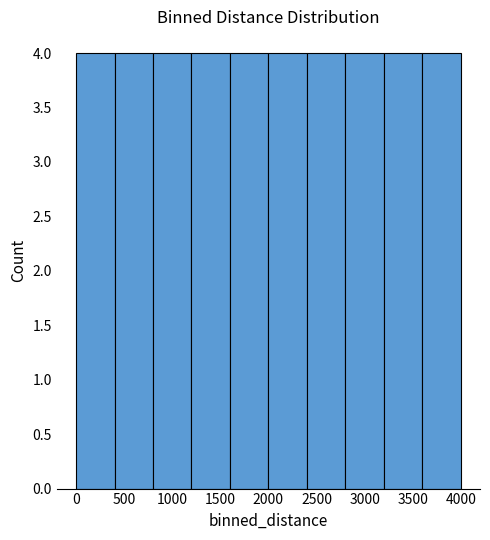

Reading left to right, transcribe this chart: for each bar, give the range it covers on the x-axis and its height. The values are not printed on the chart, so give them approximately, as read against the axis.

0 to 400: 4
400 to 800: 4
800 to 1200: 4
1200 to 1600: 4
1600 to 2000: 4
2000 to 2400: 4
2400 to 2800: 4
2800 to 3200: 4
3200 to 3600: 4
3600 to 4000: 4